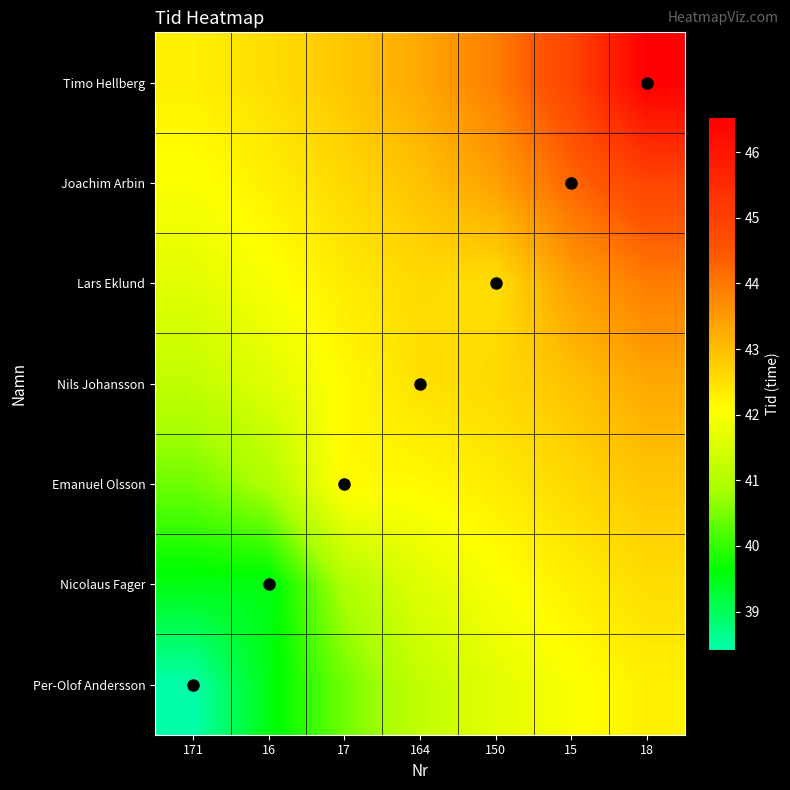

Between 18 and 15, which is larger?

18